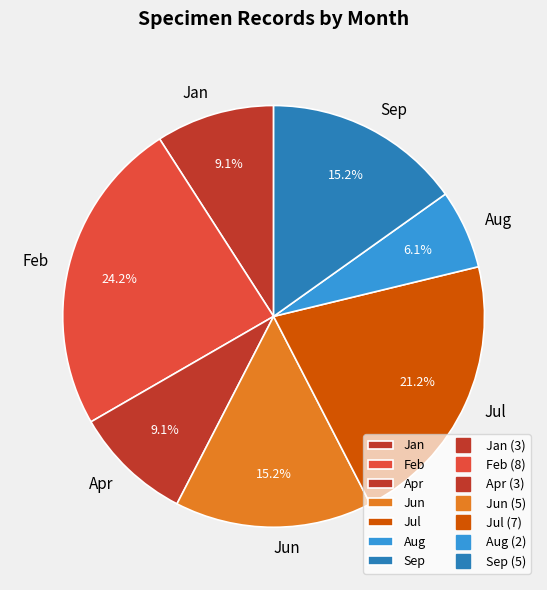

Which has a higher value, Aug or Sep?

Sep